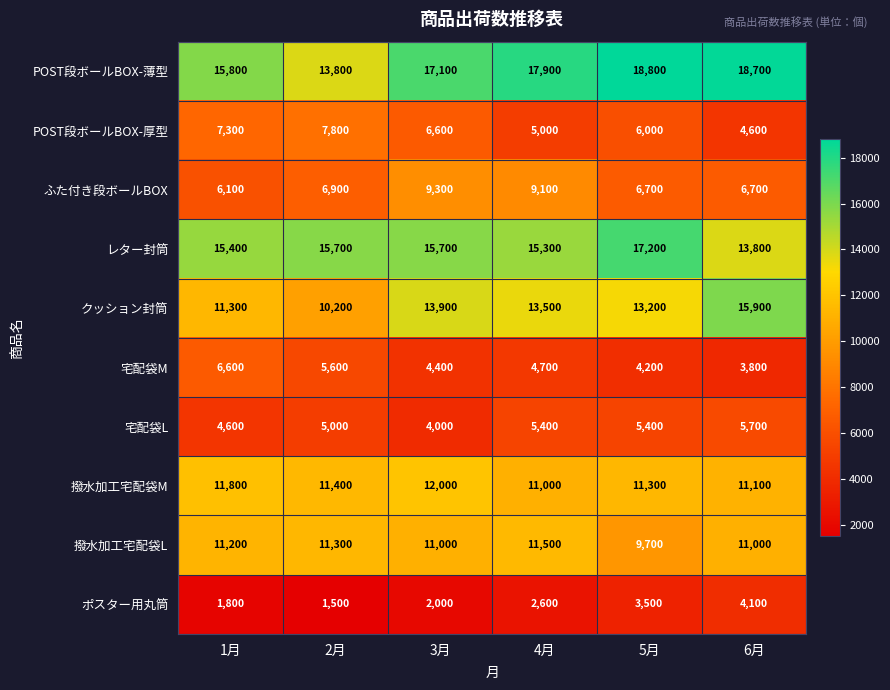

What is the total value across all series at 1月?

91900